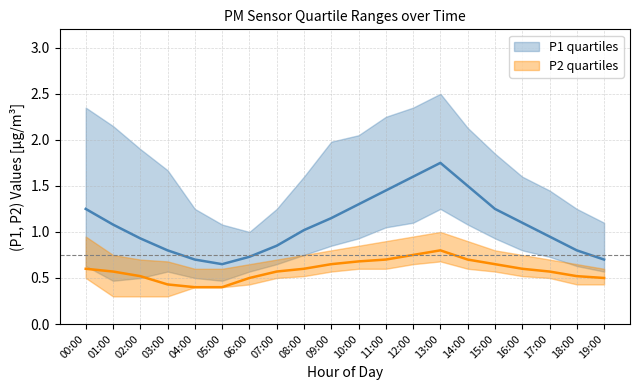

What is the difference between the maximum and minimum values in the P2_q1 series?

0.4